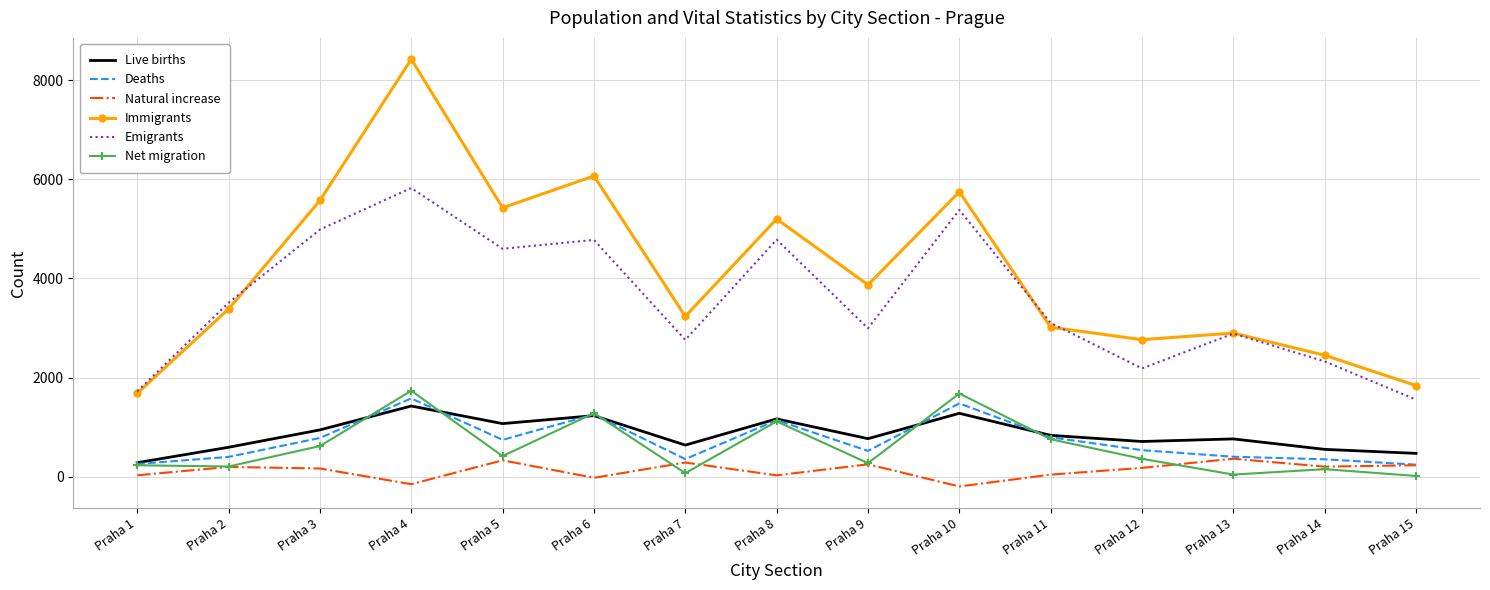

True or false: Deaths and Emigrants cross at least once.

False